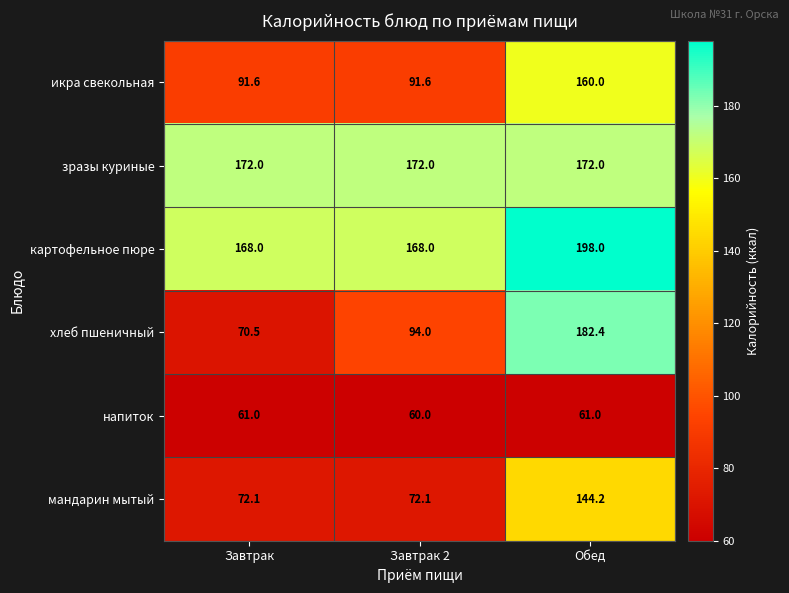

True or false: картофельное пюре has a value of 239.3 at Завтрак.

False